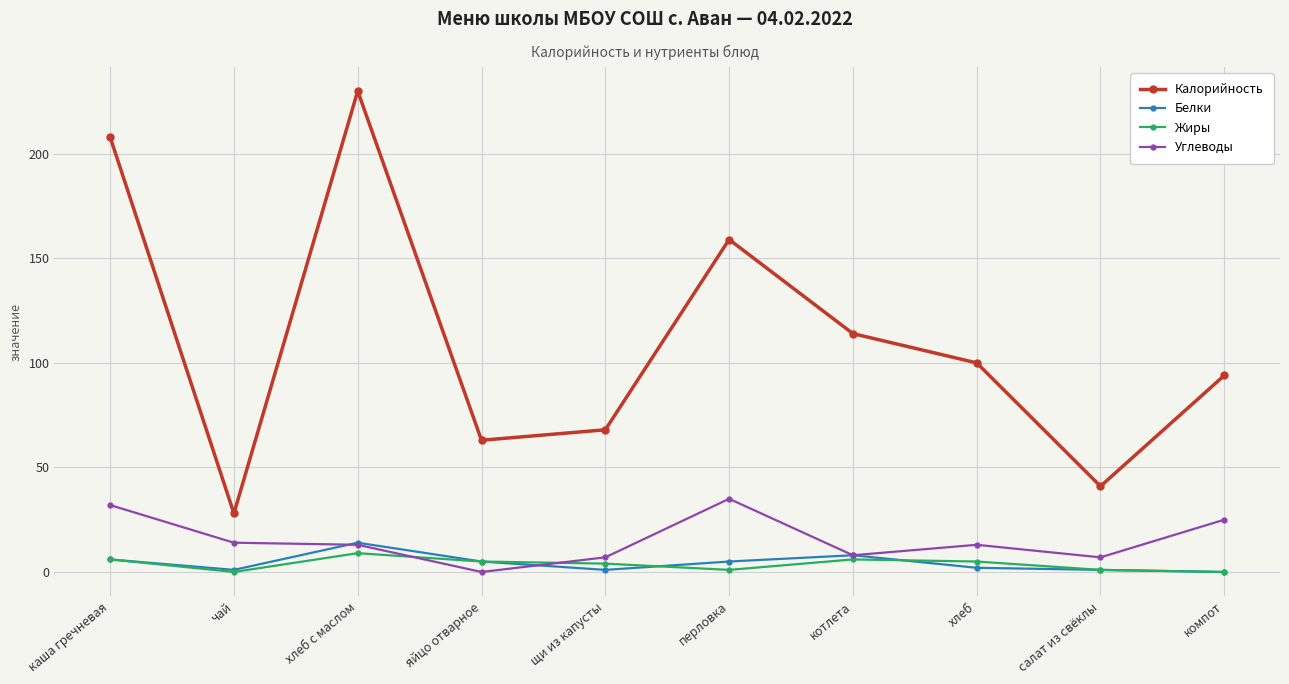

What are all the series names shown in the legend?

Калорийность, Белки, Жиры, Углеводы